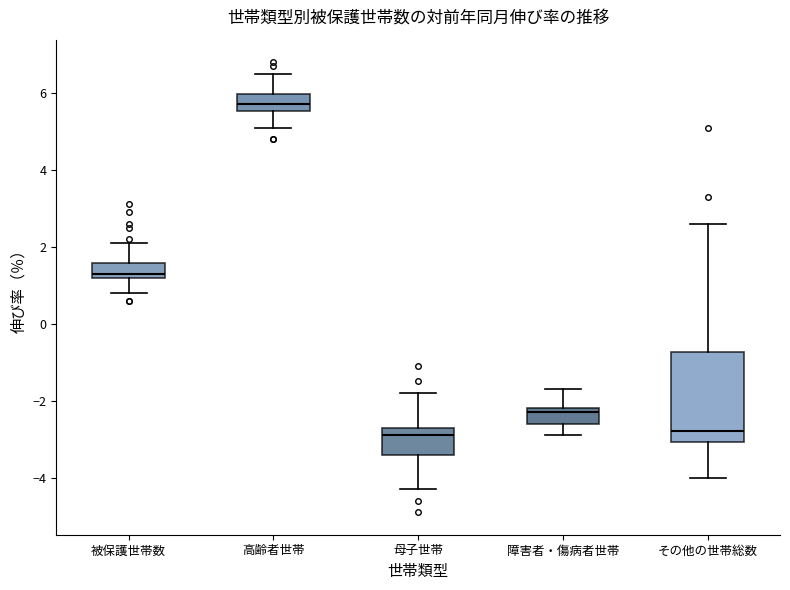

Reading left to right, read every box against the y-axis: the position of its median line, the range the box covers, and the ends of its whiskers. The values are not printed on the chart, so give them approximately, as read against the axis.

被保護世帯数: median 1.4, box 1.2 to 1.6, whiskers 0.8 to 2.2
高齢者世帯: median 5.8, box 5.6 to 6.0, whiskers 5.2 to 6.6
母子世帯: median -2.8, box -3.4 to -2.6, whiskers -4.2 to -1.8
障害者・傷病者世帯: median -2.2 (just below the box's upper edge), box -2.6 to -2.2, whiskers -2.8 to -1.6
その他の世帯総数: median -2.8, box -3.0 to -0.8, whiskers -4.0 to 2.6